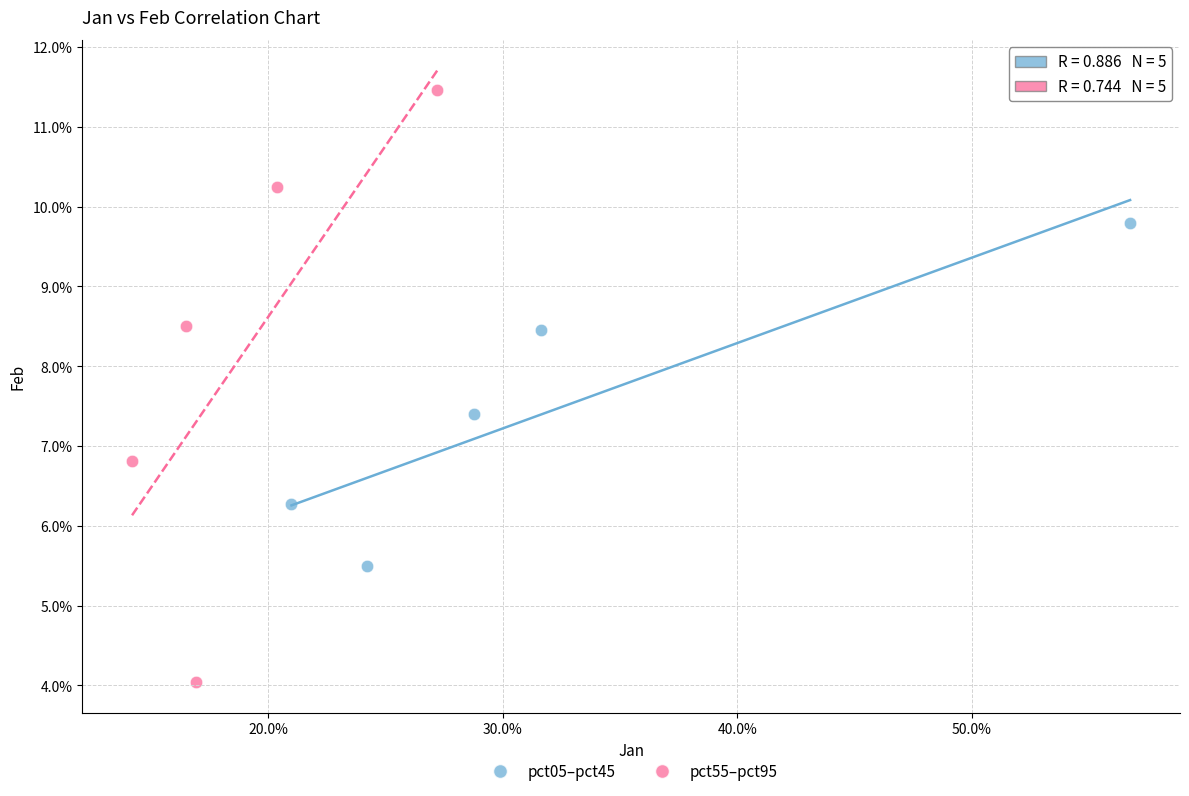

What are all the series names shown in the legend?

pct05–pct45, pct55–pct95